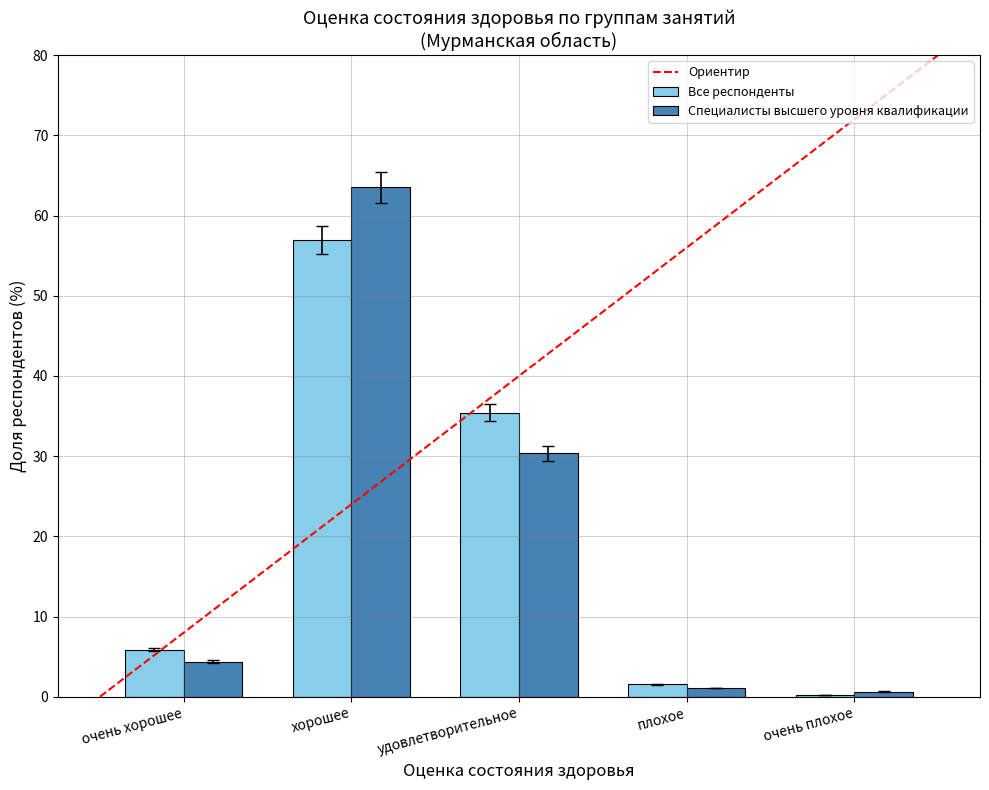

What is the difference between the Специалисты высшего уровня квалификации values at очень хорошее and очень плохое?

3.8